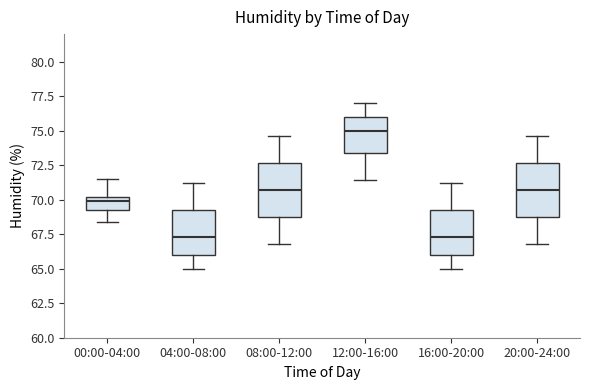

Reading left to right, read every box against the y-axis: the position of its median line, the range the box covers, and the ends of its whiskers. The values are not printed on the chart, so give them approximately, as read against the axis.

00:00-04:00: median 70.0 (just below the box's upper edge), box 69.0 to 70.0, whiskers 68.5 to 71.5
04:00-08:00: median 67.5, box 66.0 to 69.5, whiskers 65.0 to 71.0
08:00-12:00: median 70.5, box 69.0 to 72.5, whiskers 67.0 to 74.5
12:00-16:00: median 75.0, box 73.5 to 76.0, whiskers 71.5 to 77.0
16:00-20:00: median 67.5, box 66.0 to 69.5, whiskers 65.0 to 71.0
20:00-24:00: median 70.5, box 69.0 to 72.5, whiskers 67.0 to 74.5